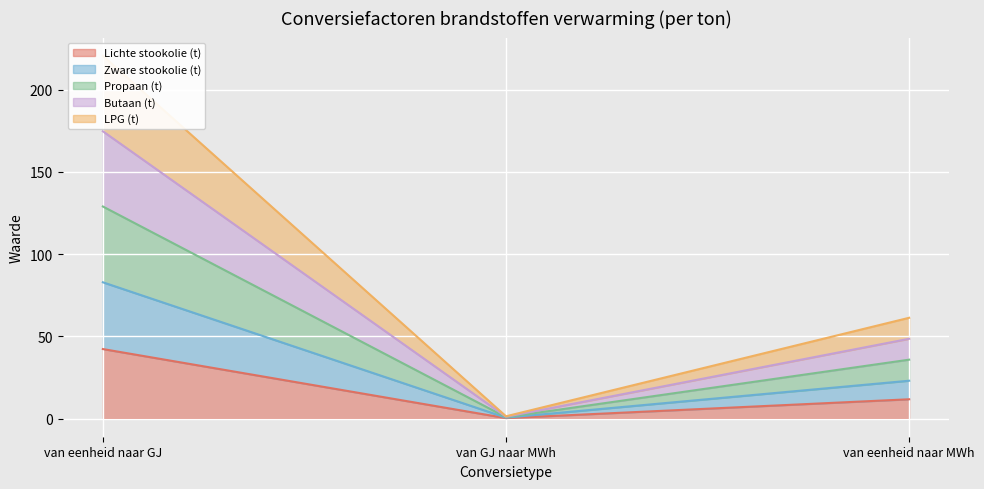

What are all the series names shown in the legend?

Lichte stookolie (t), Zware stookolie (t), Propaan (t), Butaan (t), LPG (t)